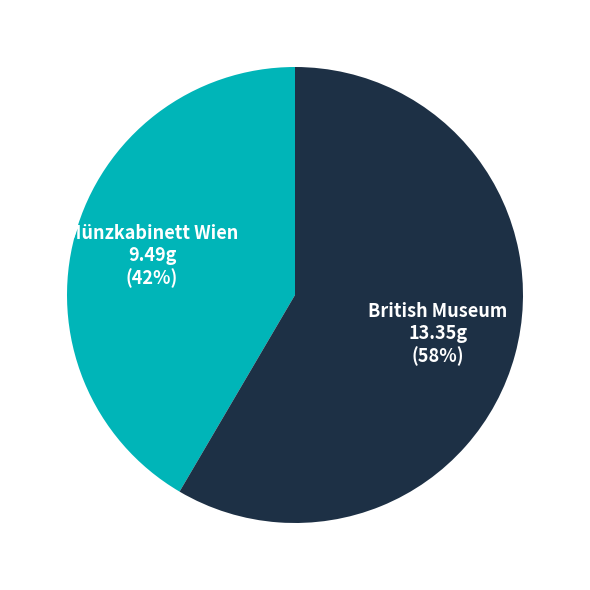

Is the sum of Münzkabinett Wien and British Museum greater than half?

Yes